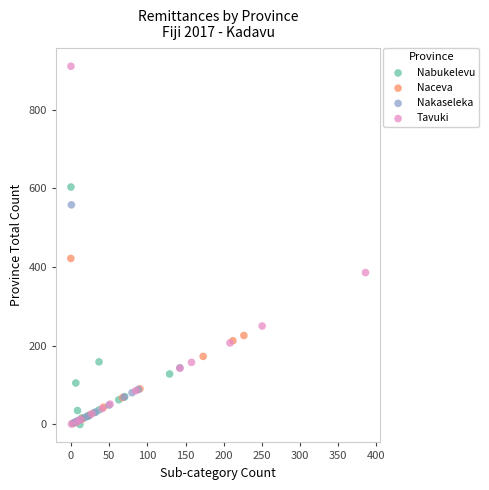

Which series has the widest spread of Y values?

Tavuki